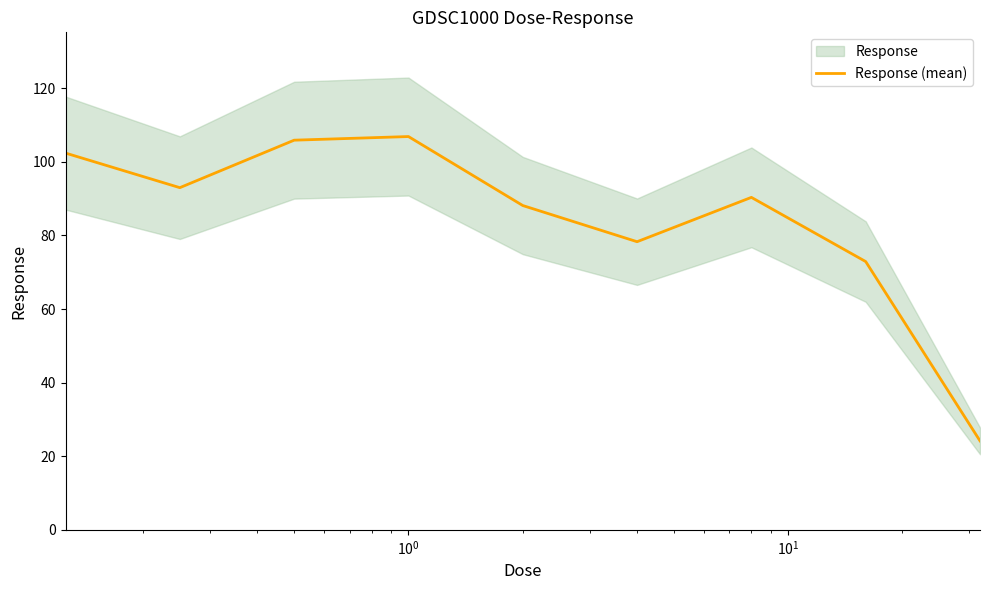

What is the maximum value for Response (mean)?

106.9